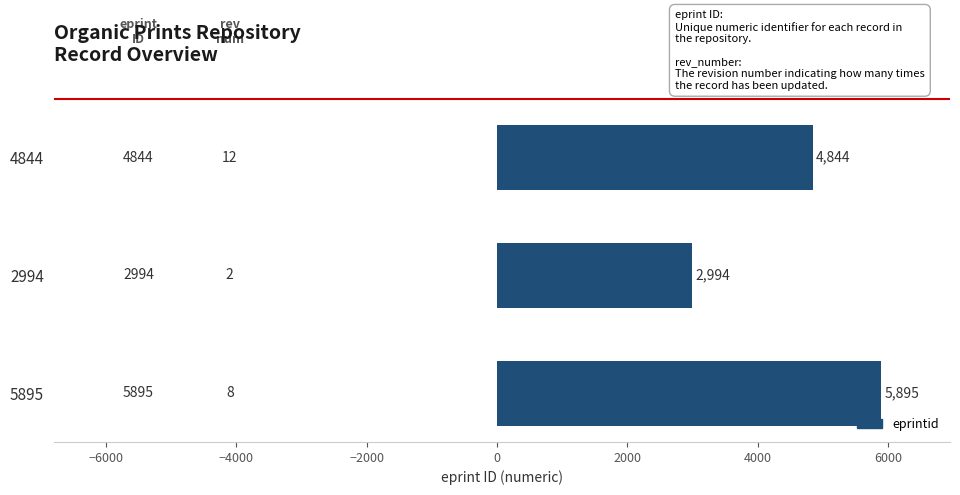

Reading bottom to top, what are all the values shown in this chart?

5895=5895	2994=2994	4844=4844